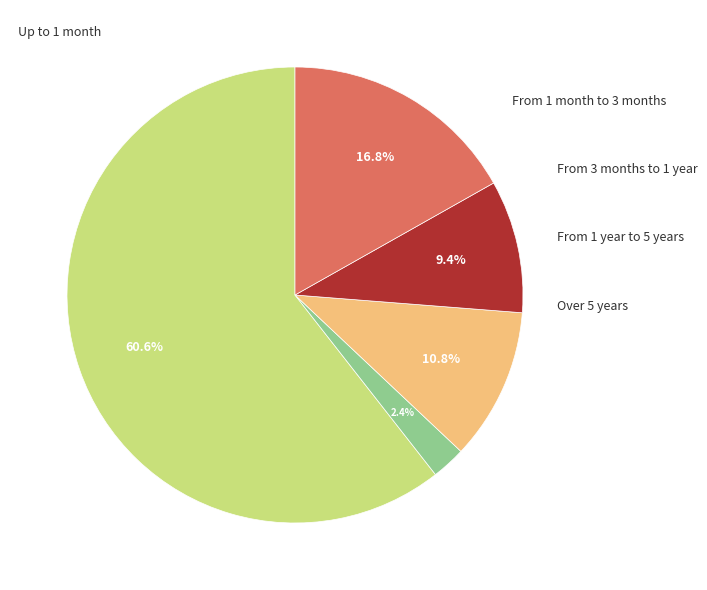

How many slices are in this pie chart?

5